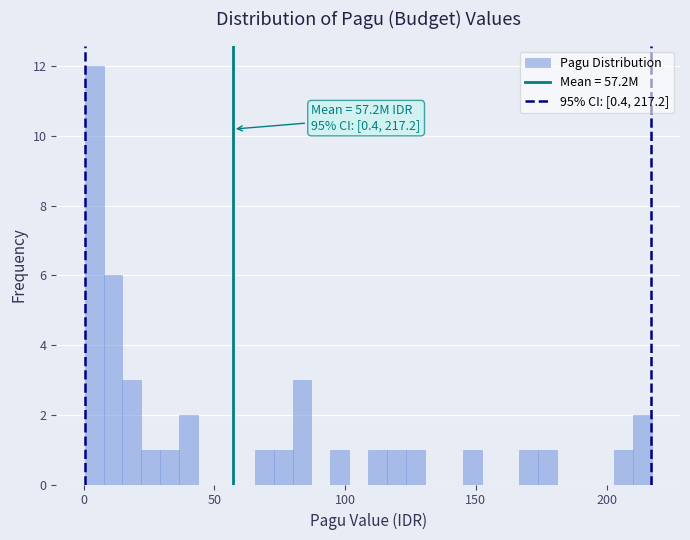

Read against the x-axis, roughly where is the centre of the tallest bar?

5